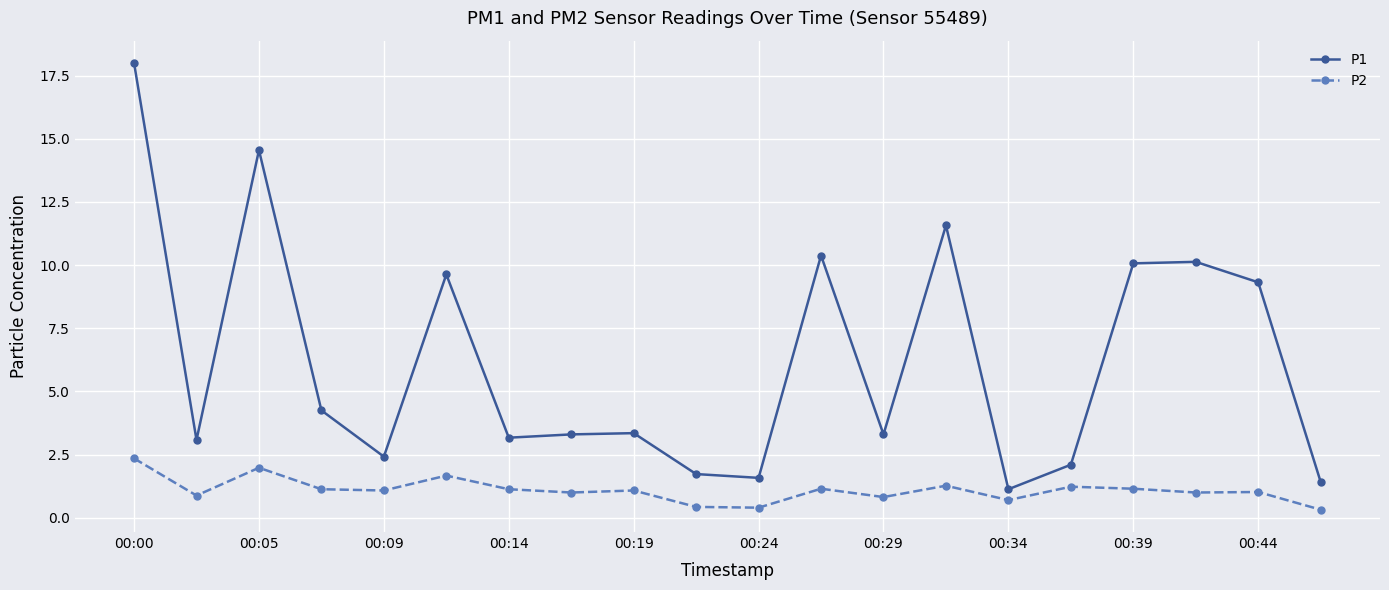

What are all the series names shown in the legend?

P1, P2